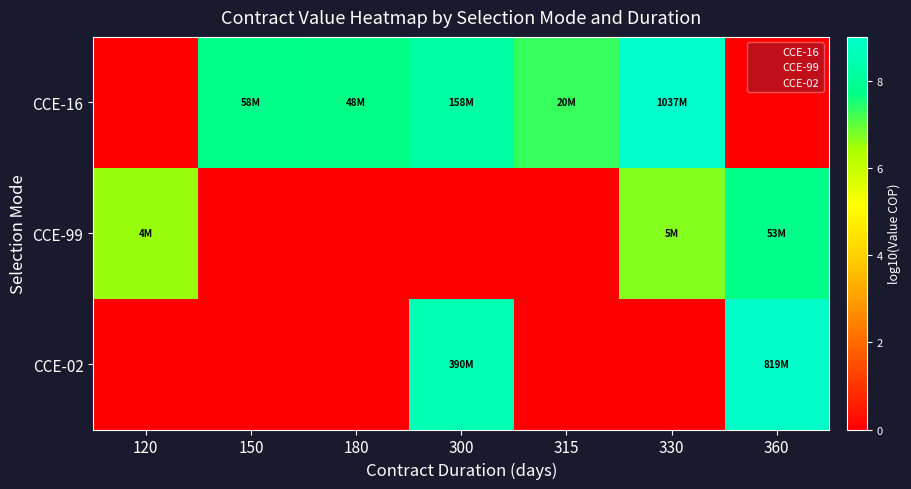

What is the total value across all series at 330?

15.7